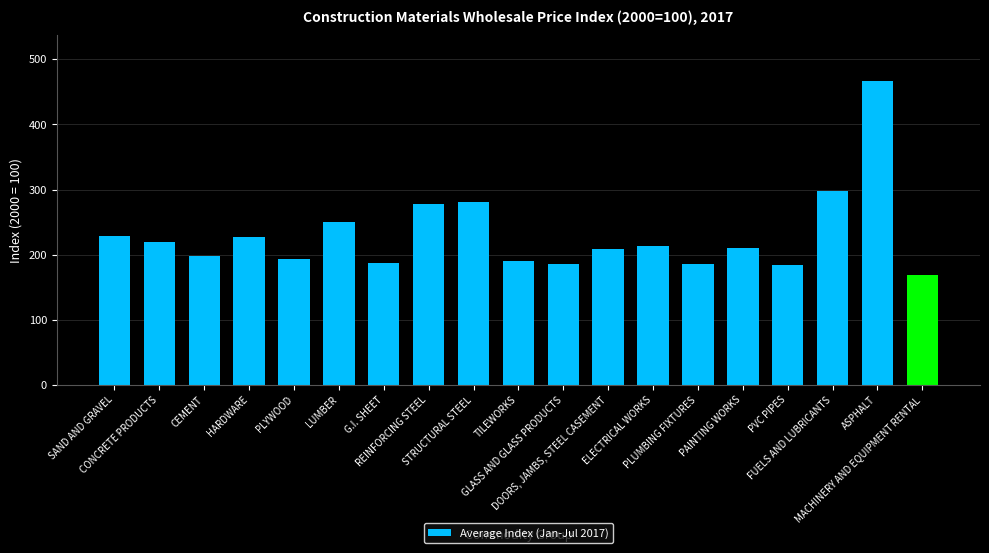

What is the value of the 9th bar from the left?

281.1